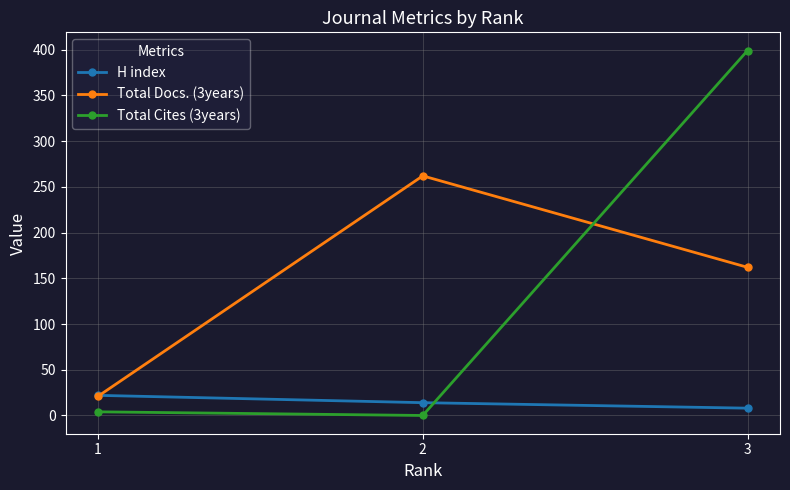

The H index series shows 8 at 3. True or false?

True